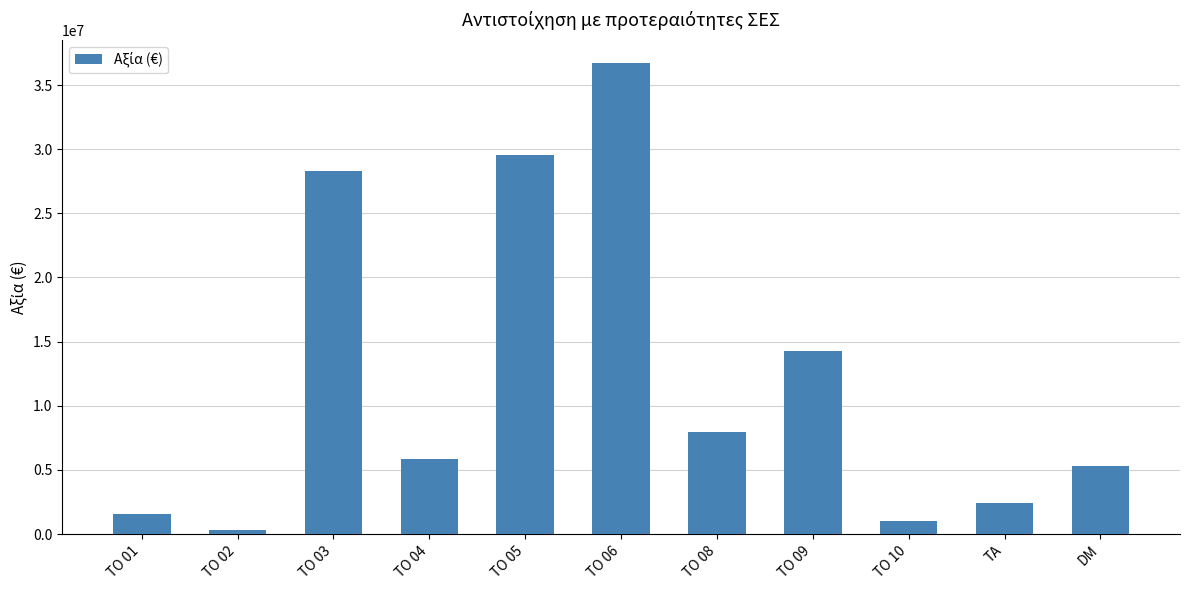

List the labels in order of value, largest first.

TO 06, TO 05, TO 03, TO 09, TO 08, TO 04, DM, TA, TO 01, TO 10, TO 02